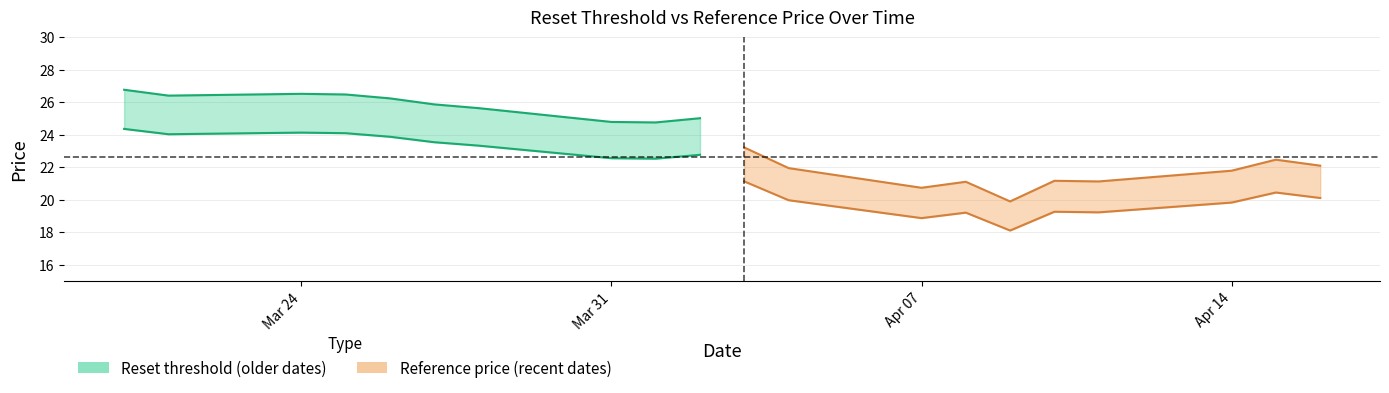

At which label is Reset threshold (recent) closest to 19?

Apr 07